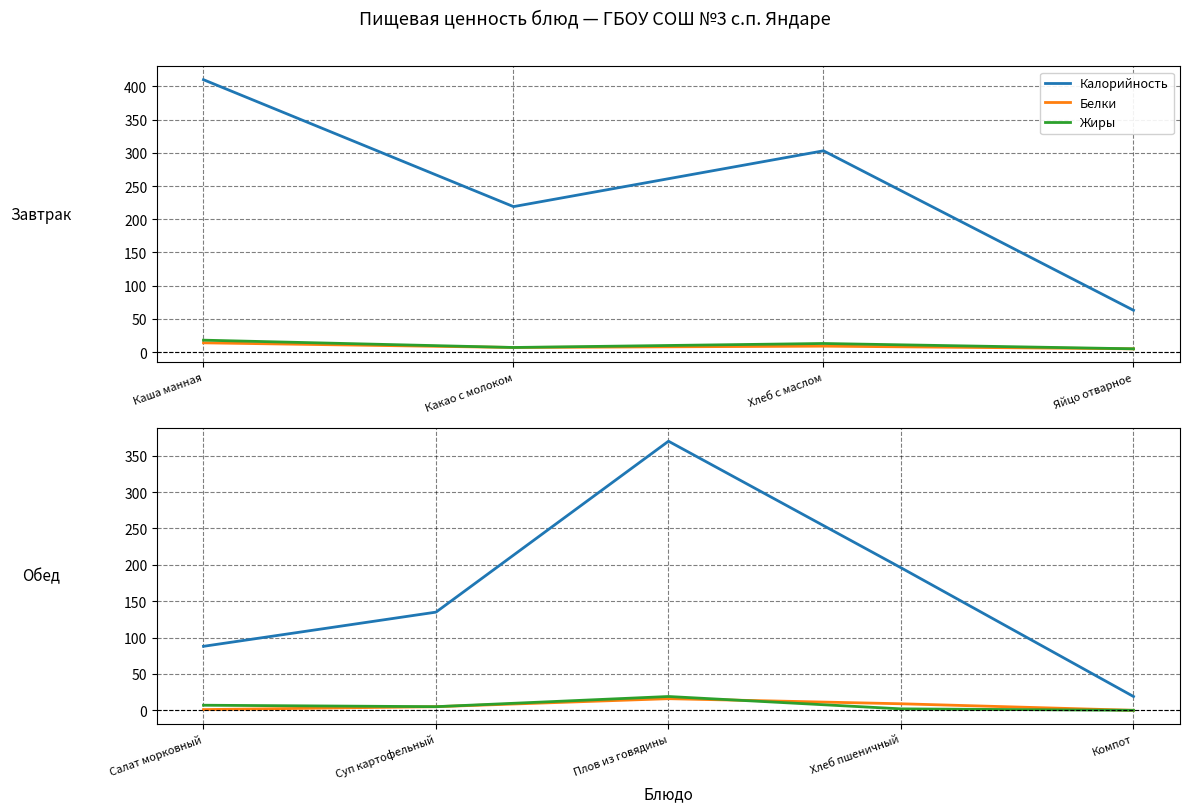

In Калорийность, how many points are higher than both neighbors (excluding endpoints)?

1